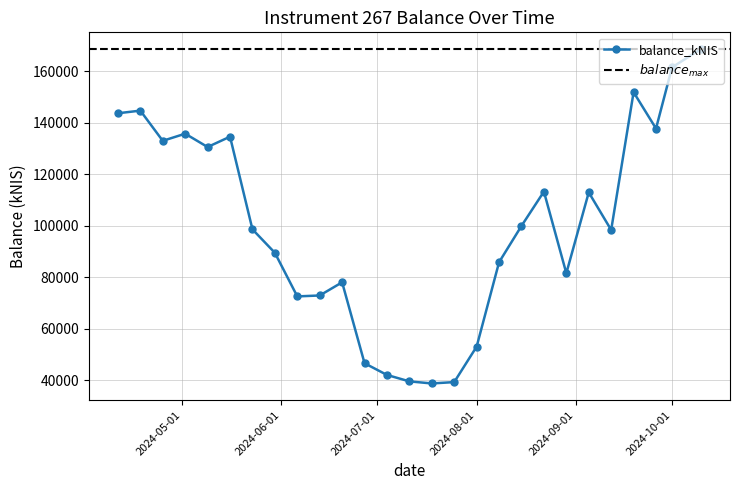

What is the difference between the second highest and second lowest values?

122335.6